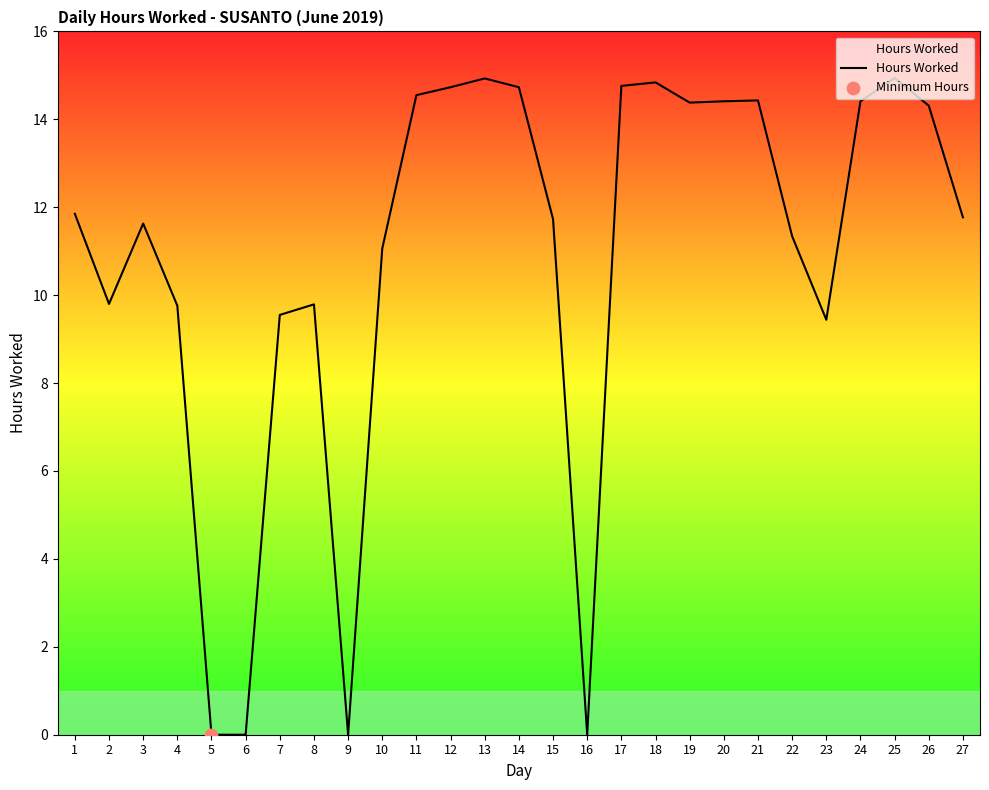

Approximately how many times larger is the value at 26 compared to 14?

1.0